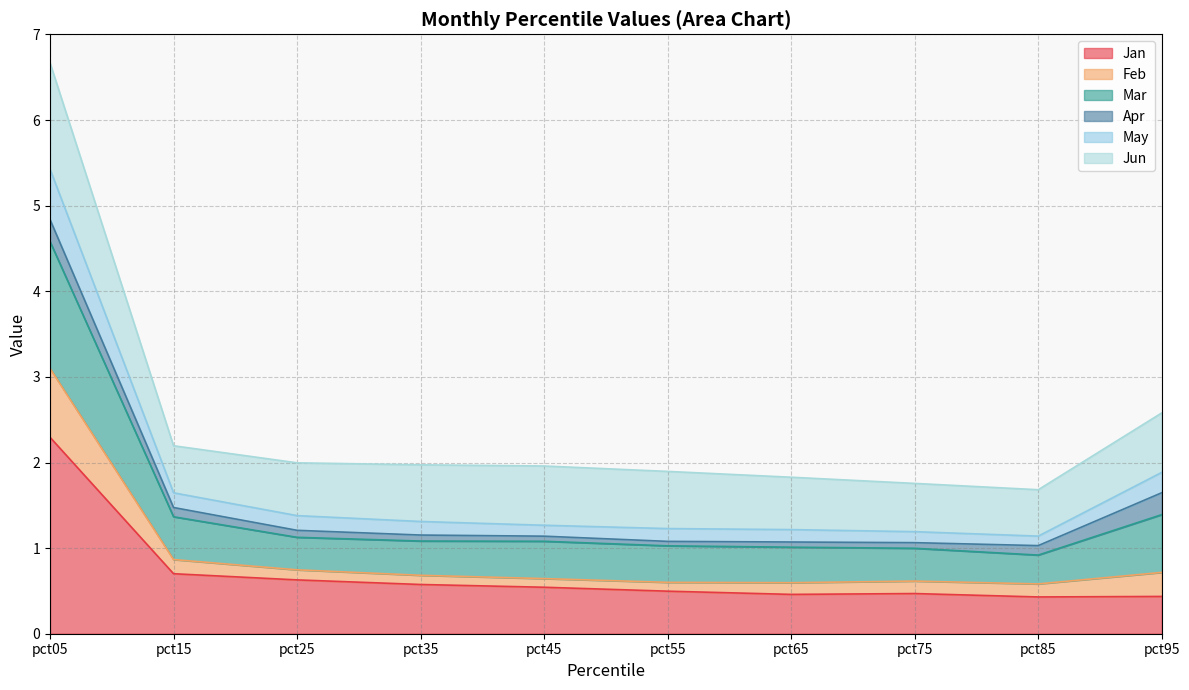

What is the value of the Jan point at the 6th from the left?

0.5